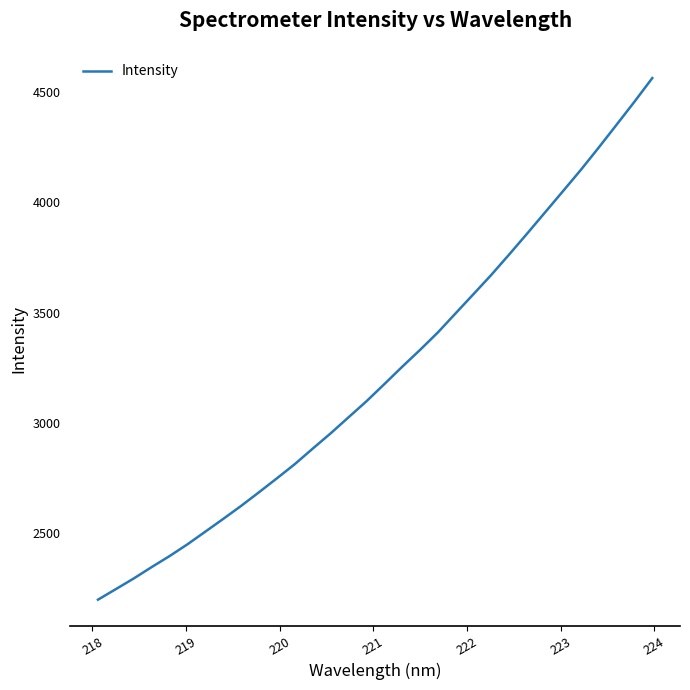

What is the maximum value shown in the chart?

4564.9